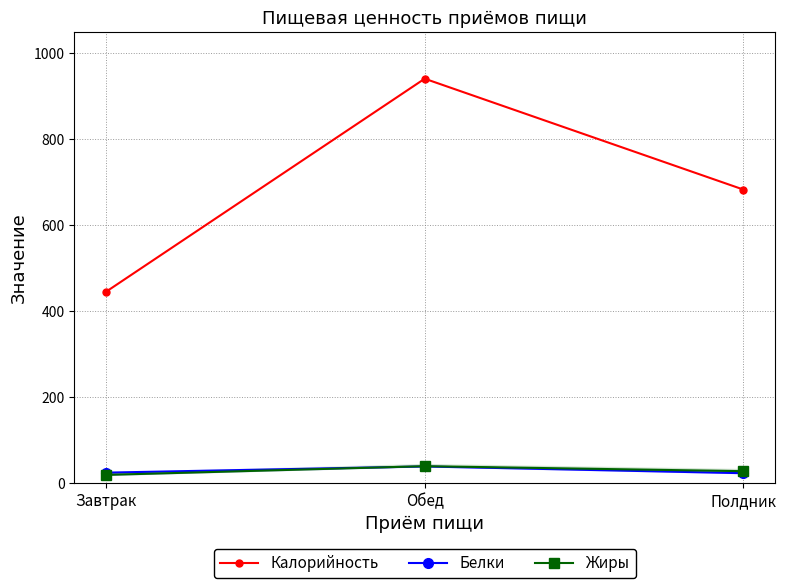

Where is Белки nearest to the value 29?

Завтрак